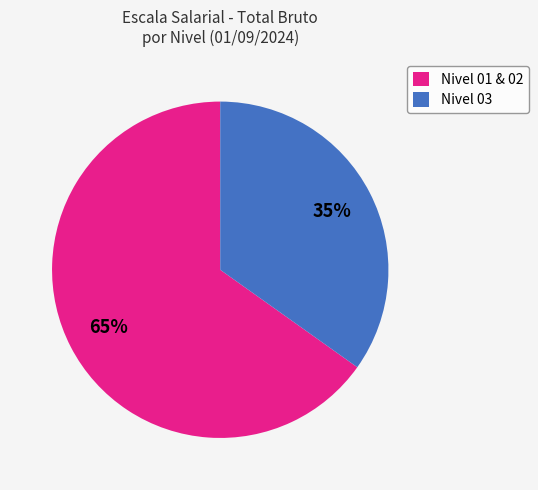

Which slice is the smallest?

Nivel 03